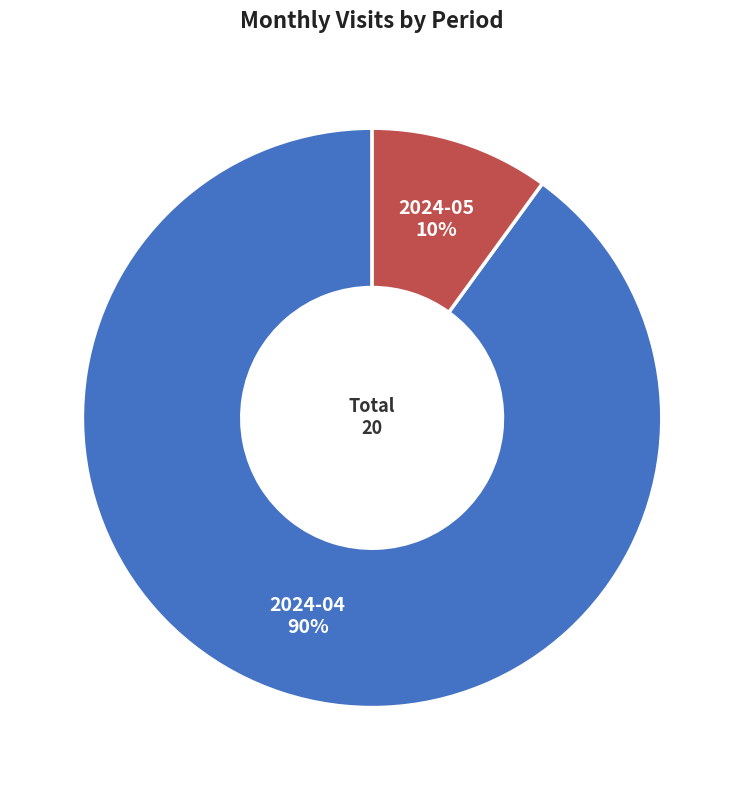

Which slice is the largest?

2024-04